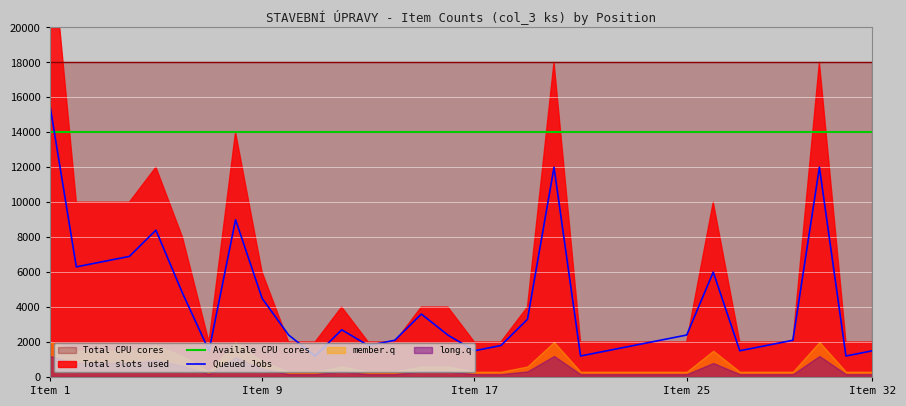

At how many categories does at least one series exceed 12457?

32